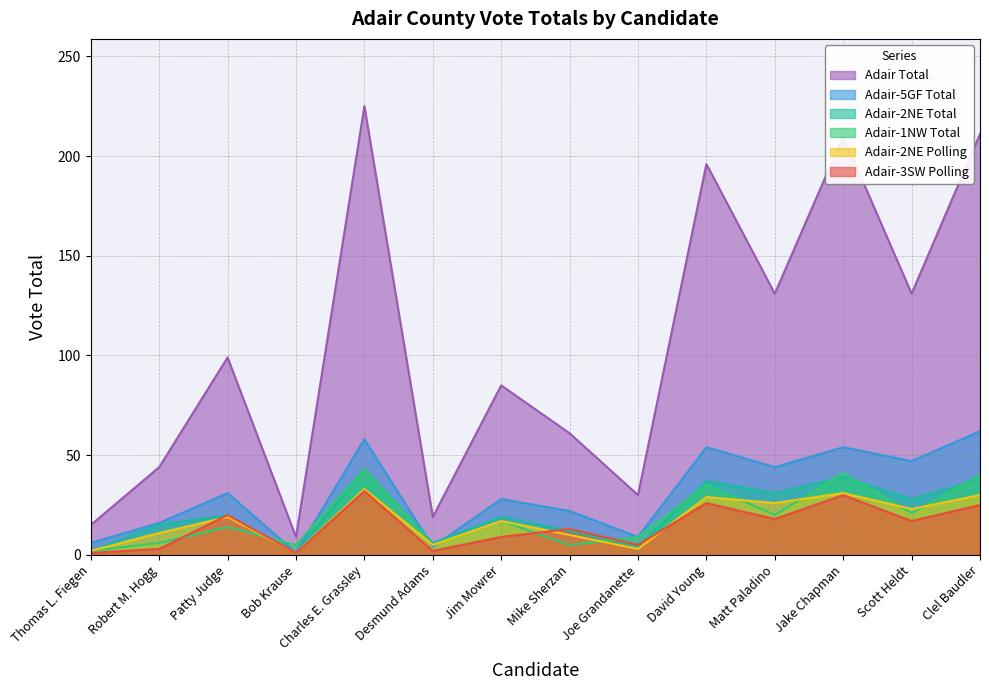

What position from the left is Matt Paladino?

11